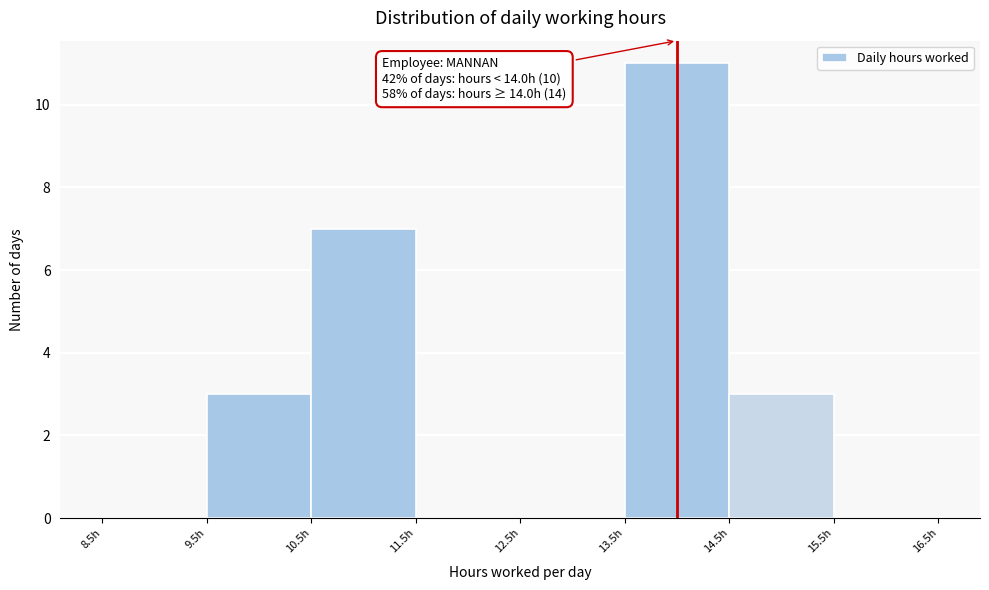

Which range on the x-axis has the tallest bar?

13.5 to 14.5